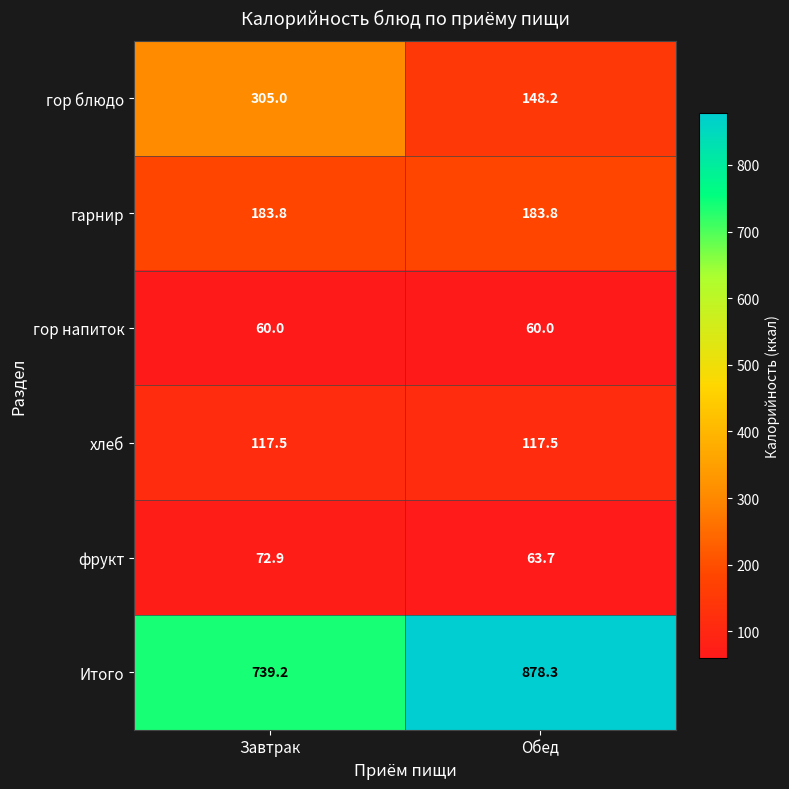

What is the spread (max minus min) of values at Обед?

818.3